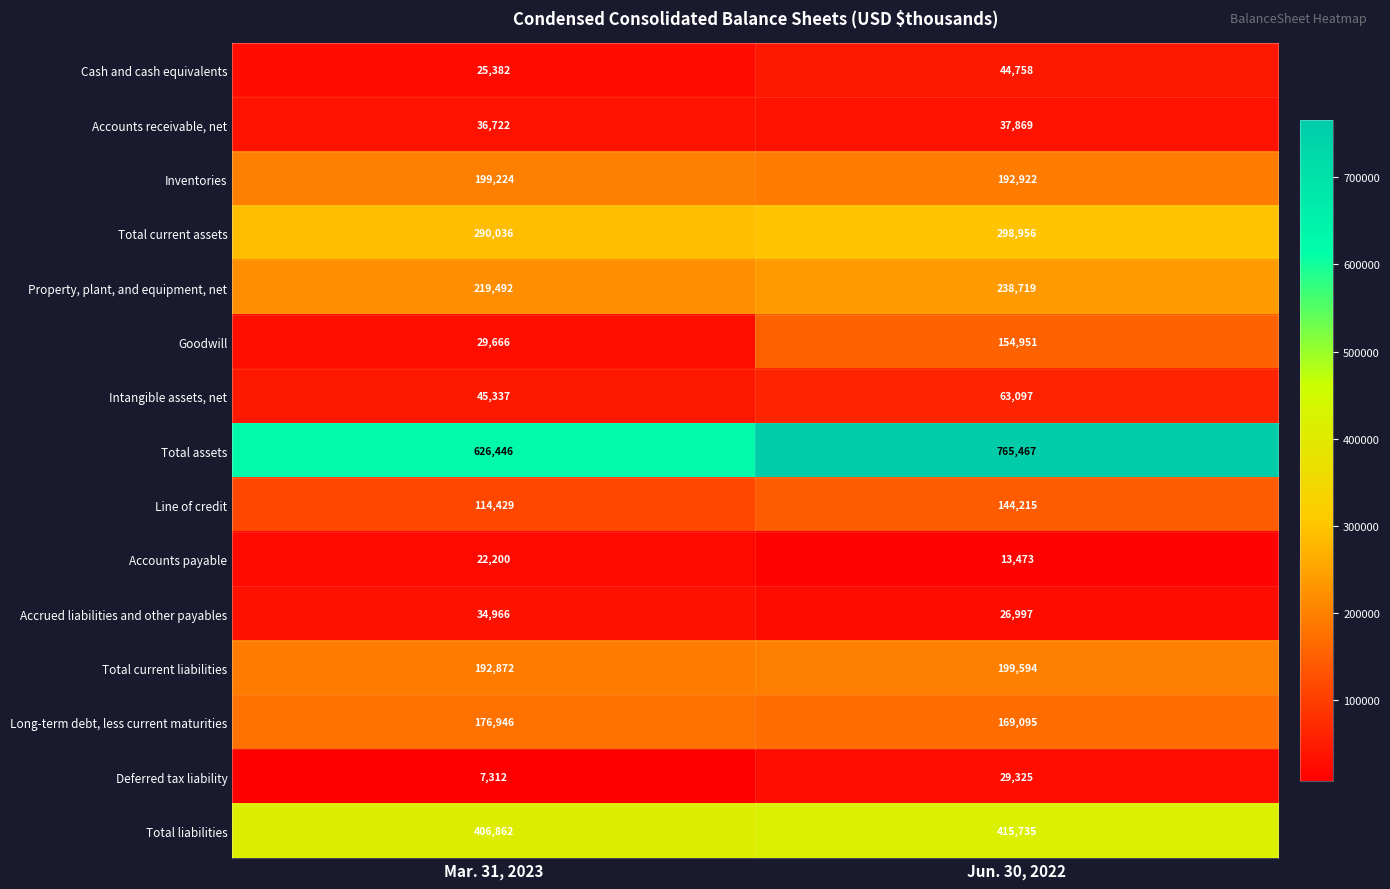

What is the sum of the Inventories values at Jun. 30, 2022 and Mar. 31, 2023?

392146